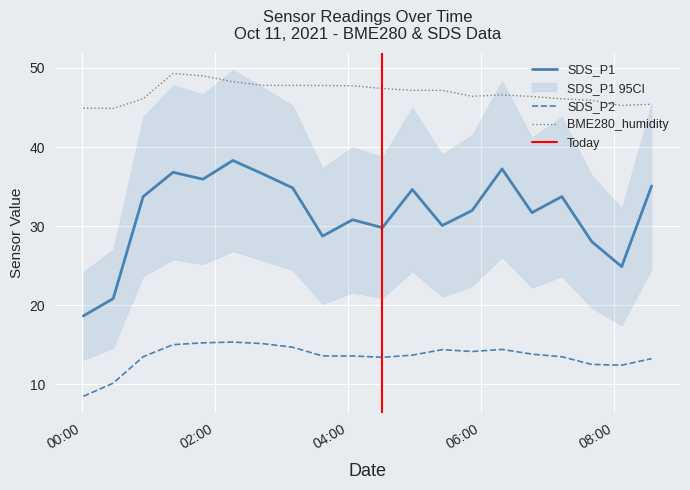

What is the value of the SDS_P1 point at the 7th from the left?

36.6